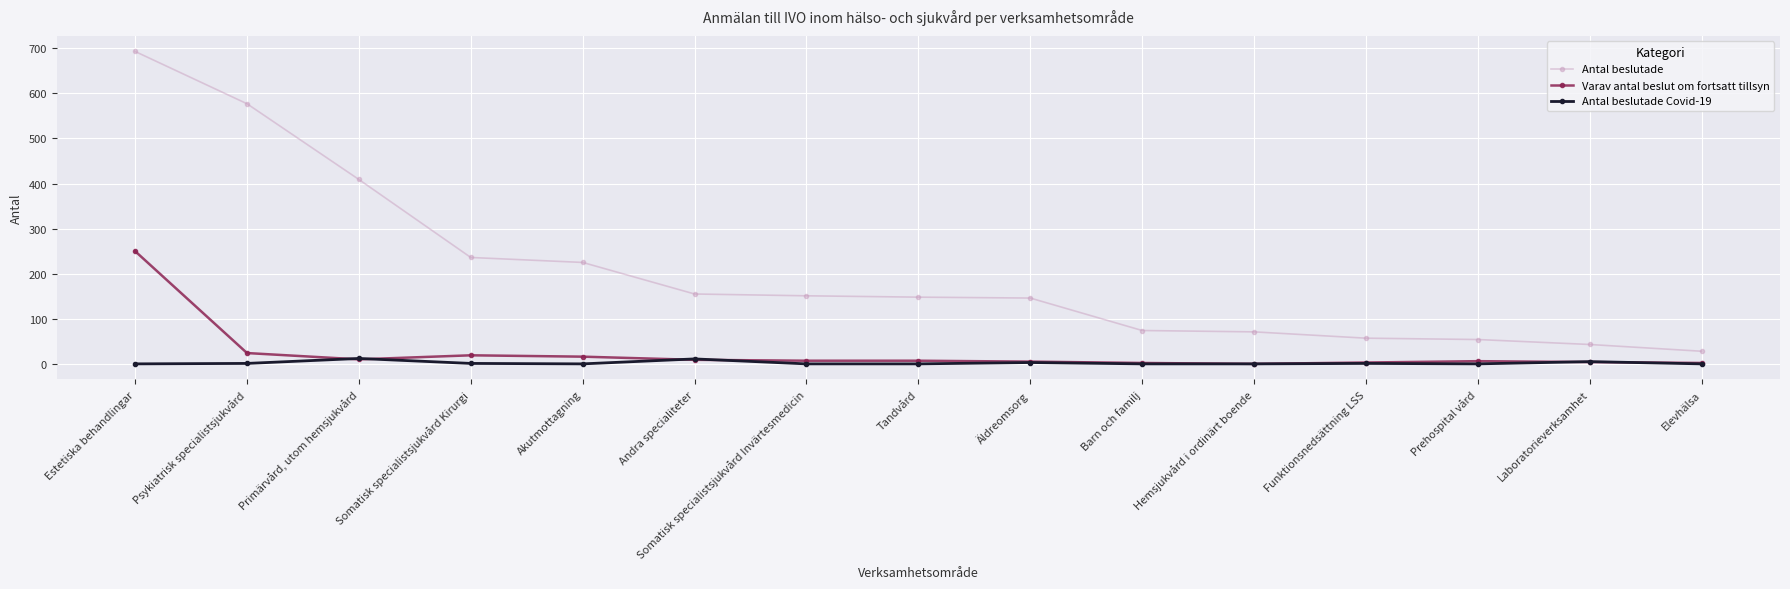

What is the sum of the Antal beslutade Covid-19 values at Barn och familj and Primärvård, utom hemsjukvård?

12